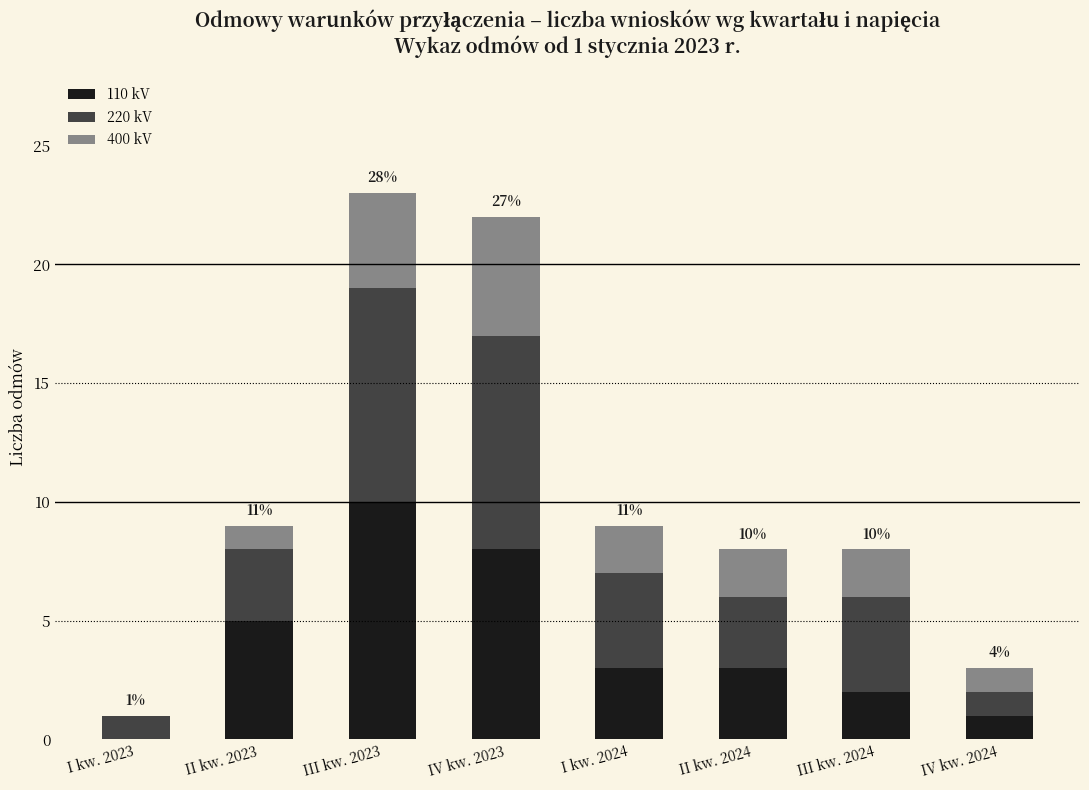

Are the bars horizontal?

No